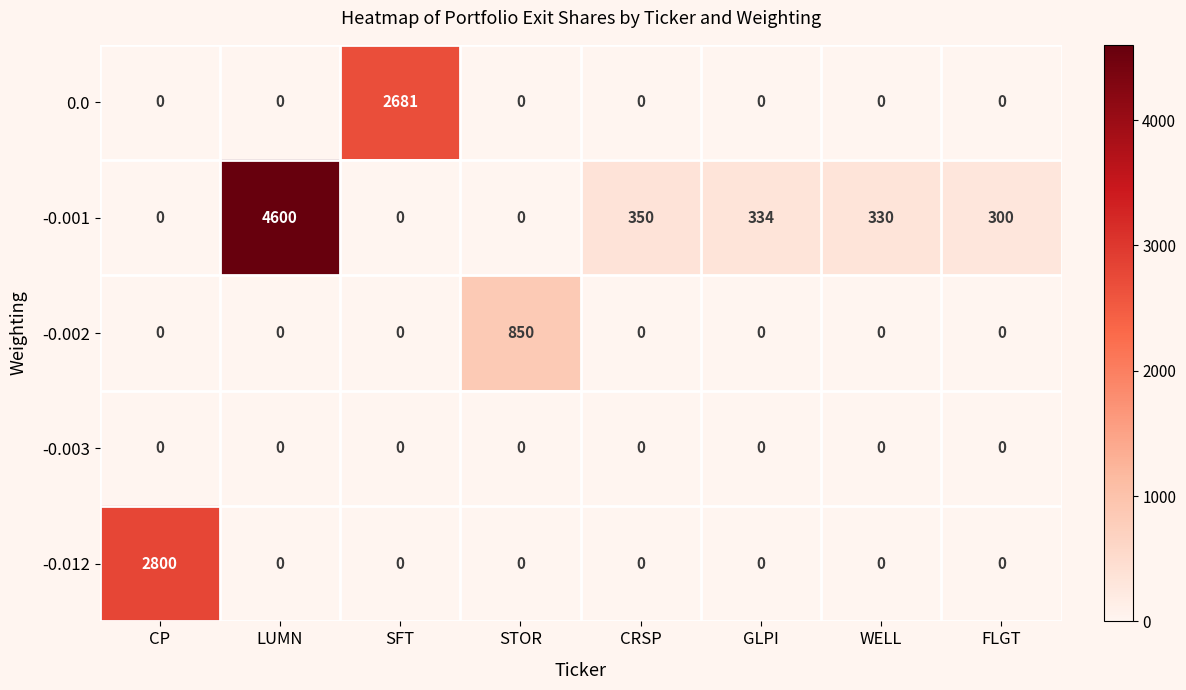

At which category is the sum across all series the highest?

LUMN